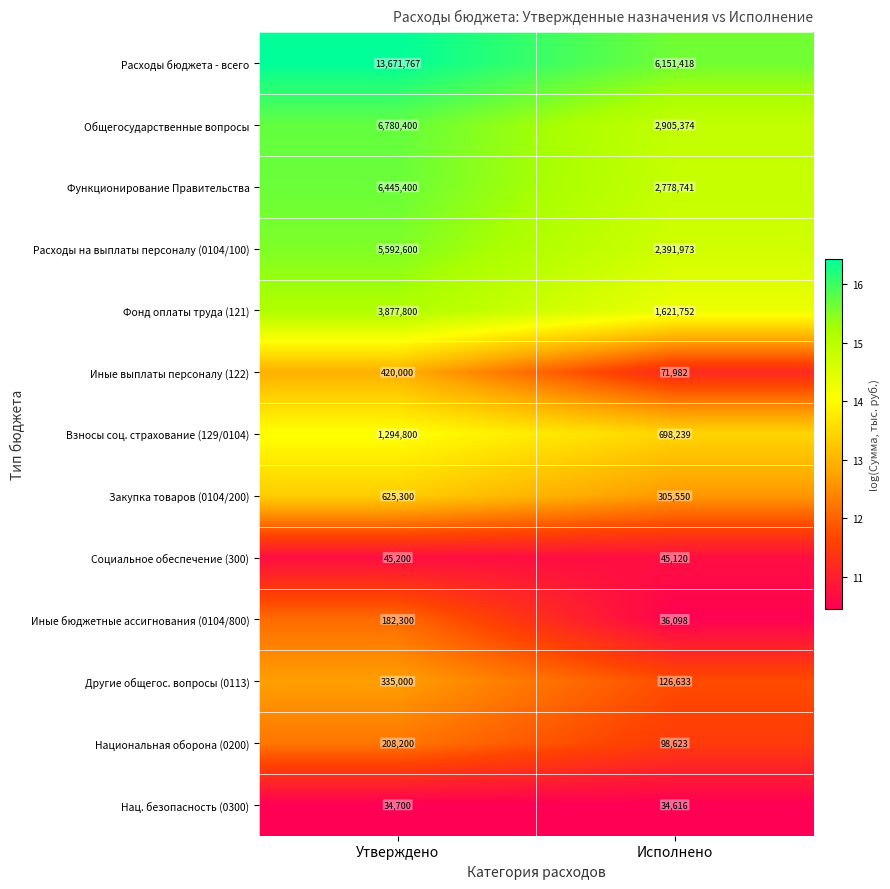

The value of Социальное обеспечение (300) at Исполнено is 10714. True or false?

False